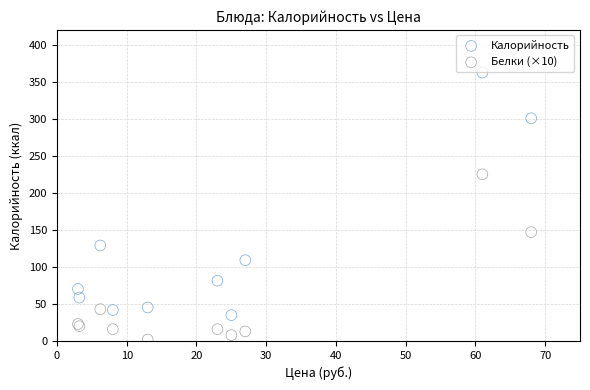

In the Калорийность series, what Y value is closest to 198?

129.0